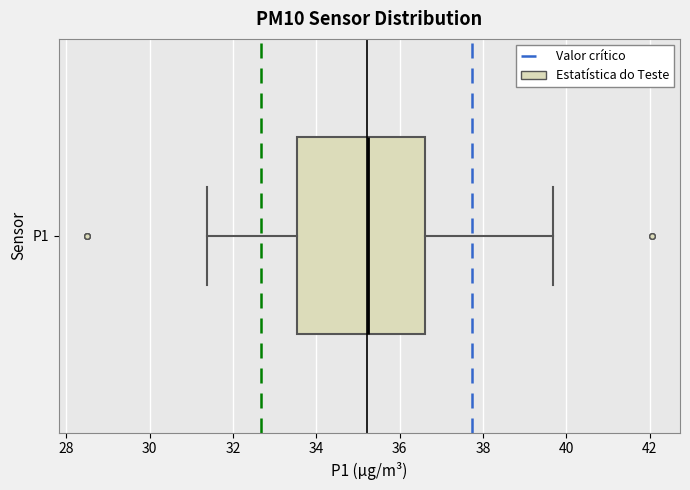

Transcribe this box plot: give where the median line is, the range the box spans, and where the two whiskers end, as read against the x-axis. The values are not printed on the chart, so give them approximately, as read against the axis.

median 35.2, box 33.6 to 36.6, whiskers 31.4 to 39.6